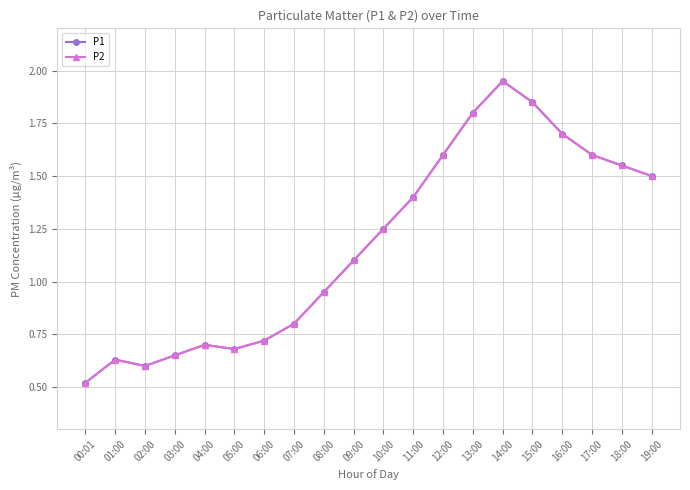

Rank the categories by P1 value from lowest to highest.

00:01, 02:00, 01:00, 03:00, 05:00, 04:00, 06:00, 07:00, 08:00, 09:00, 10:00, 11:00, 19:00, 18:00, 12:00, 17:00, 16:00, 13:00, 15:00, 14:00